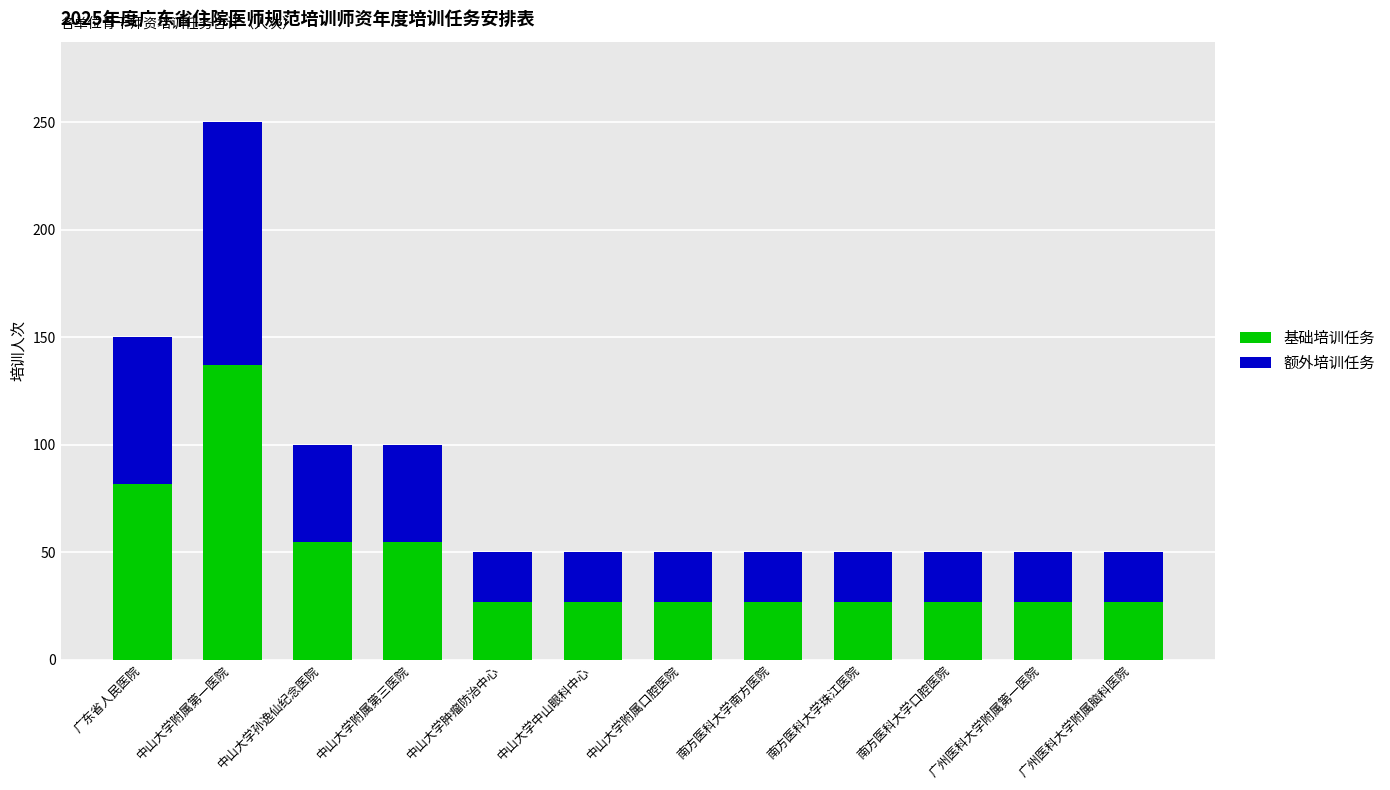

What is the highest value of the 基础培训任务 series?

137